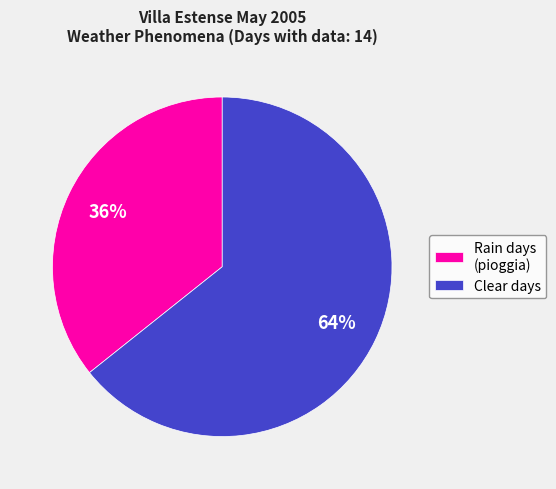

To the nearest percent, what percentage of the pie is Rain days (pioggia)?

36%